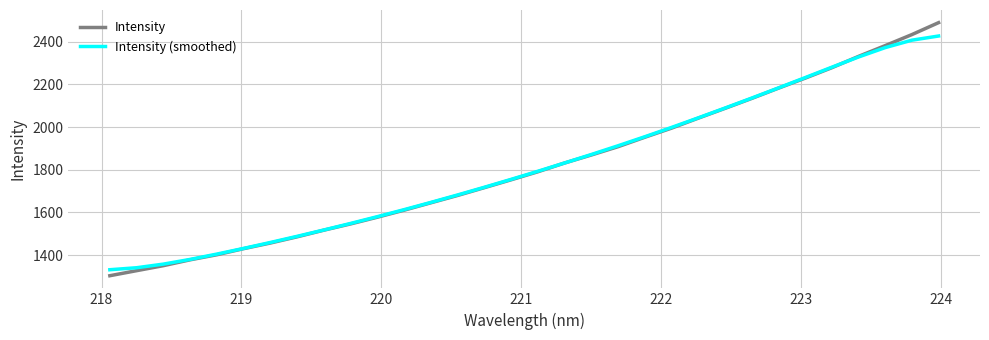

Which series has the widest spread of values?

Intensity